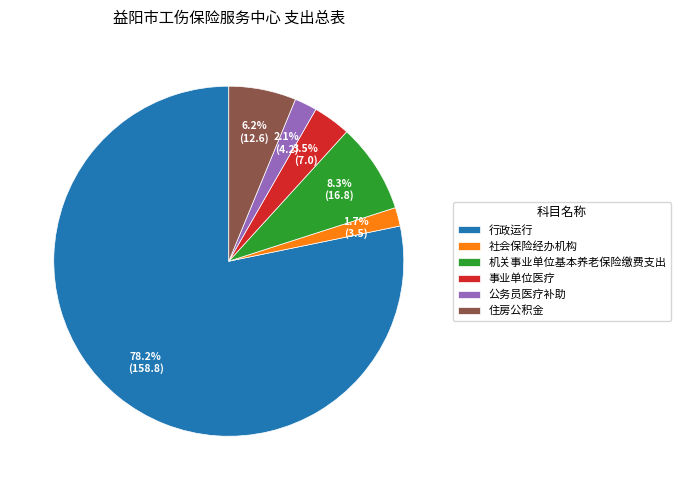

To the nearest percent, what is the average slice percentage?

17%